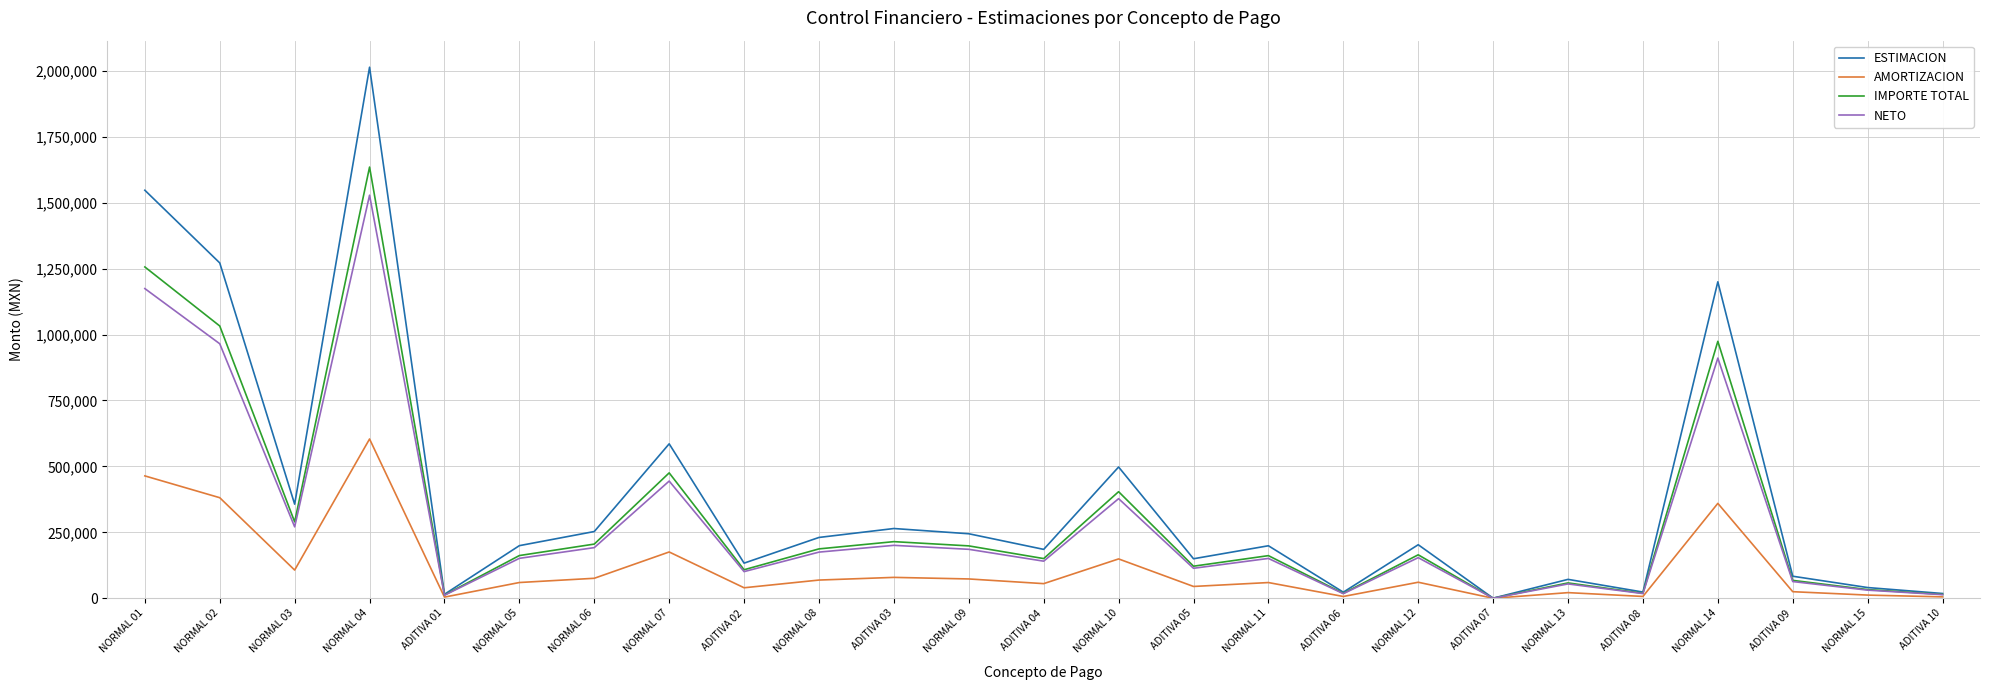

How many interior local valleys does the NETO series have?

8